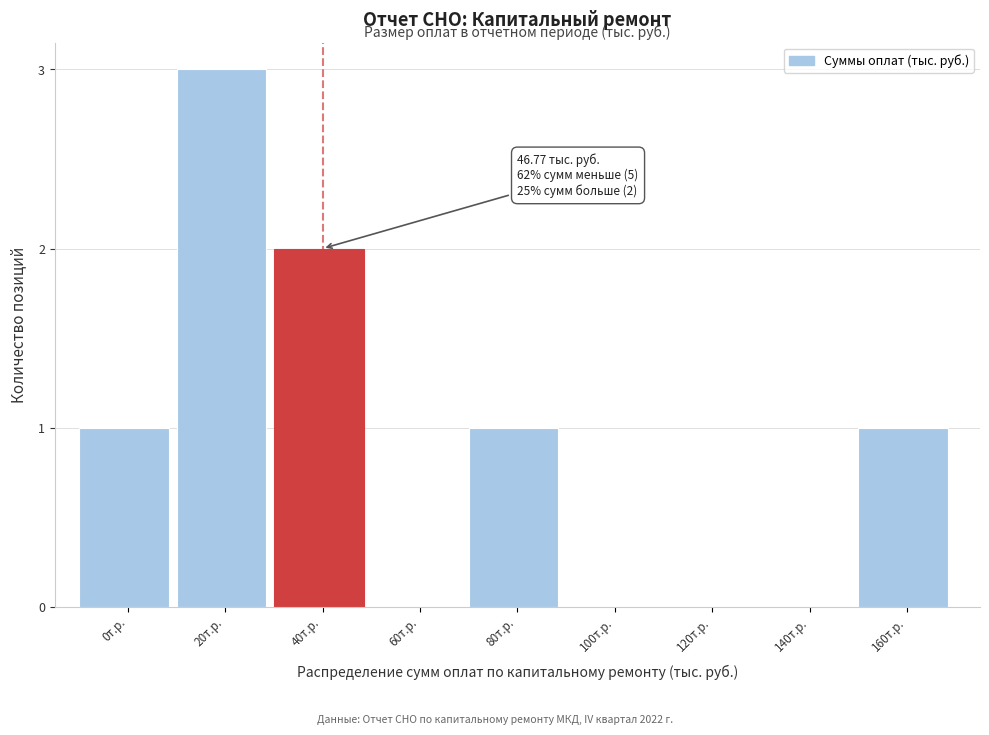

Reading left to right, transcribe all the data shown in this chart.

0т.р.=1	20т.р.=3	40т.р.=2	60т.р.=0	80т.р.=1	100т.р.=0	120т.р.=0	140т.р.=0	160т.р.=1